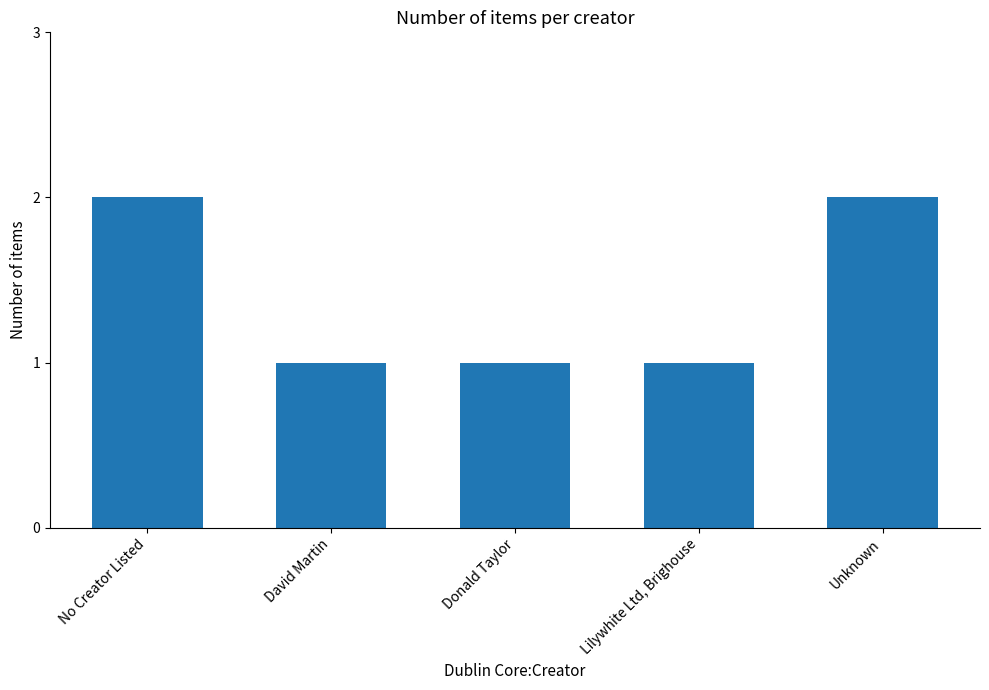

Approximately how many times larger is the value at No Creator Listed compared to Unknown?

1.0